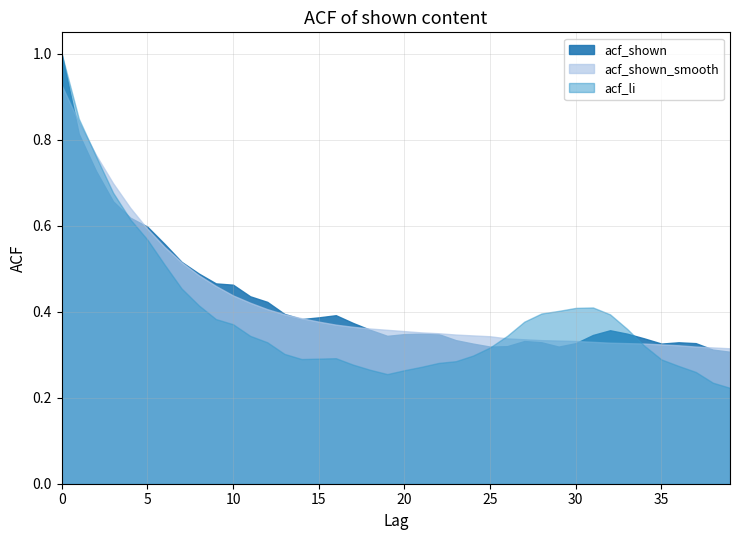

Reading left to right, extract all data points from this chart.

acf_li: 0=1.0	1=0.8	2=0.8	3=0.7	4=0.6	5=0.6	6=0.5	7=0.5	8=0.4	9=0.4	10=0.4	11=0.3	12=0.3	13=0.3	14=0.3	15=0.3	16=0.3	17=0.3	18=0.3	19=0.3	20=0.3	21=0.3	22=0.3	23=0.3	24=0.3	25=0.3	26=0.3	27=0.4	28=0.4	29=0.4	30=0.4	31=0.4	32=0.4	33=0.4	34=0.3	35=0.3	36=0.3	37=0.3	38=0.2	39=0.2
acf_shown_smooth: 0=0.9	1=0.8	2=0.8	3=0.7	4=0.6	5=0.6	6=0.6	7=0.5	8=0.5	9=0.5	10=0.4	11=0.4	12=0.4	13=0.4	14=0.4	15=0.4	16=0.4	17=0.4	18=0.4	19=0.4	20=0.4	21=0.4	22=0.3	23=0.3	24=0.3	25=0.3	26=0.3	27=0.3	28=0.3	29=0.3	30=0.3	31=0.3	32=0.3	33=0.3	34=0.3	35=0.3	36=0.3	37=0.3	38=0.3	39=0.3
acf_shown: 0=1.0	1=0.8	2=0.7	3=0.7	4=0.6	5=0.6	6=0.6	7=0.5	8=0.5	9=0.5	10=0.5	11=0.4	12=0.4	13=0.4	14=0.4	15=0.4	16=0.4	17=0.4	18=0.4	19=0.3	20=0.3	21=0.3	22=0.3	23=0.3	24=0.3	25=0.3	26=0.3	27=0.3	28=0.3	29=0.3	30=0.3	31=0.3	32=0.4	33=0.3	34=0.3	35=0.3	36=0.3	37=0.3	38=0.3	39=0.3